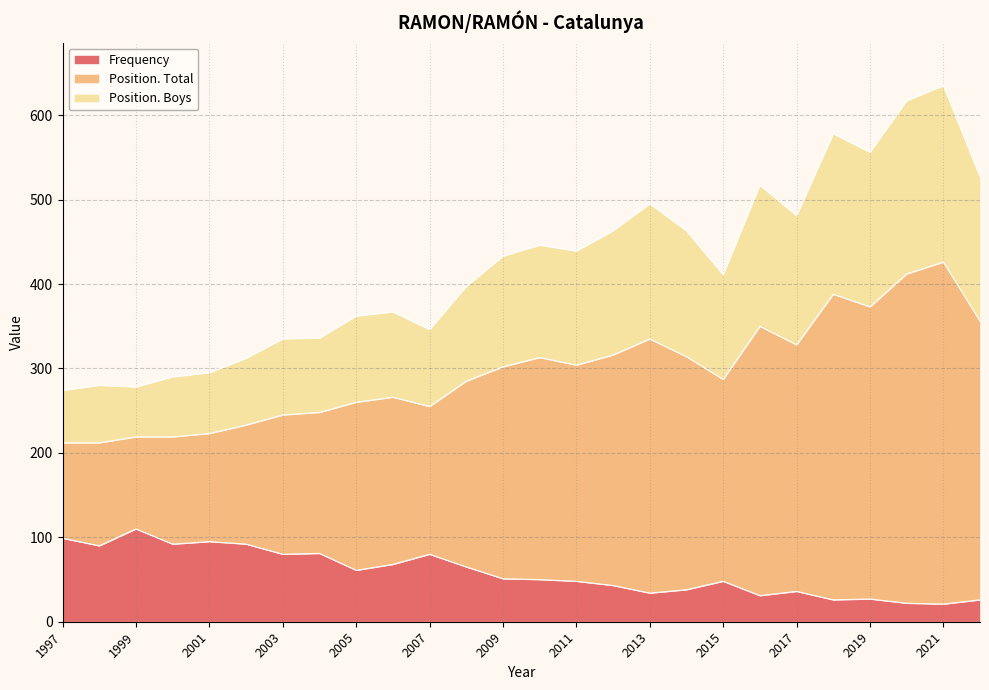

At which label does Frequency reach its peak?

1999